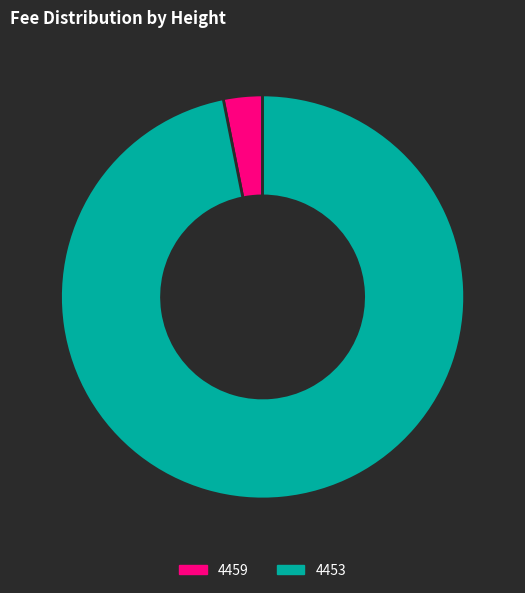

How many segments does this pie chart have?

2